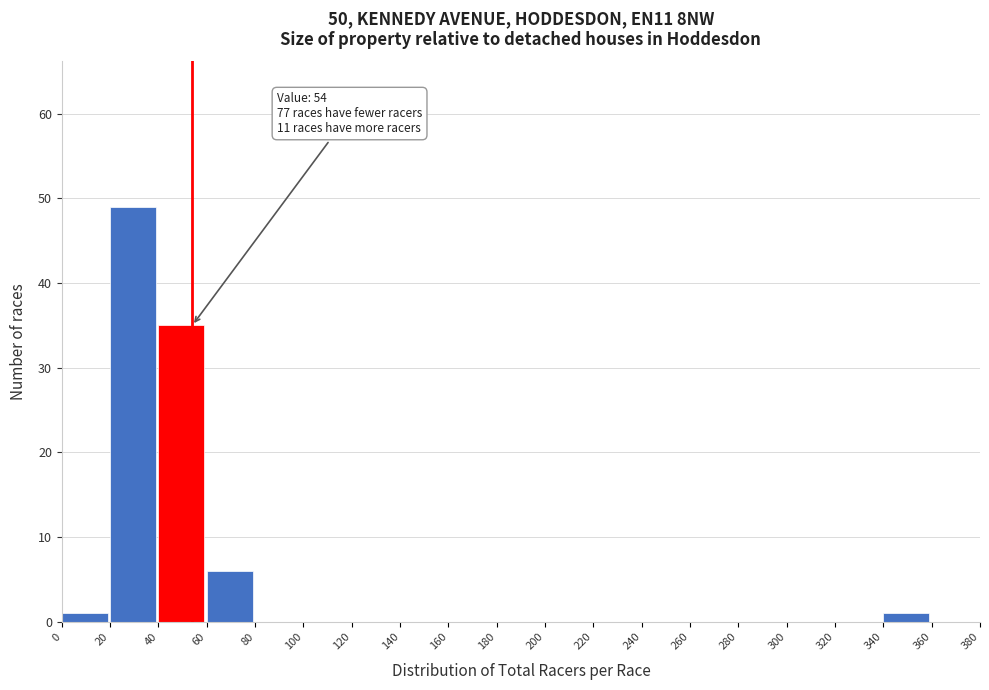

Over which range of the x-axis is the bar tallest?

20 to 40